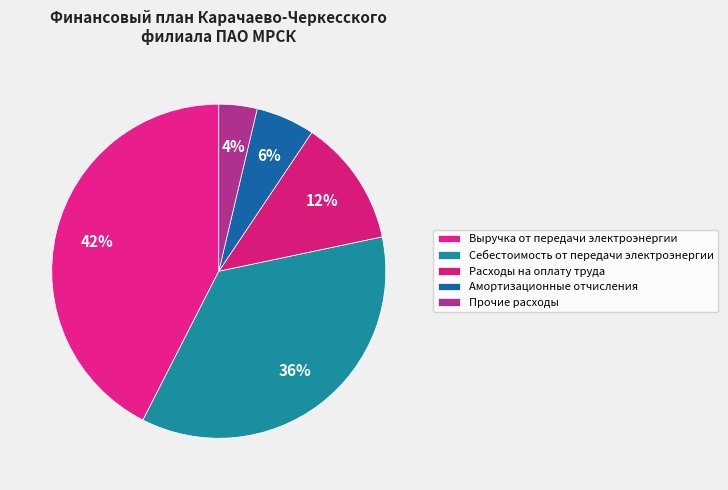

Which category has the smallest portion of the pie?

Прочие расходы